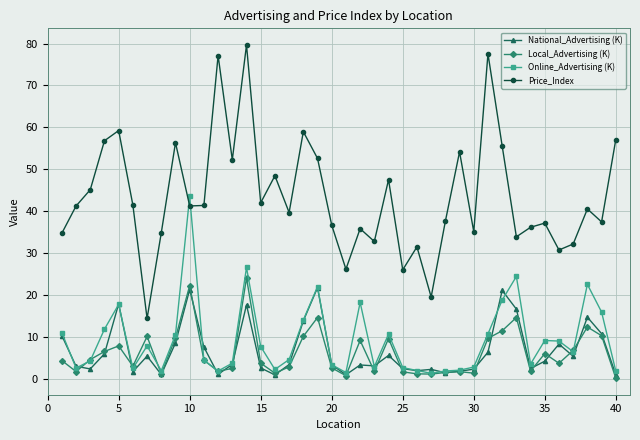

What is the value of the National_Advertising (K) point at the 27th from the left?

2.3